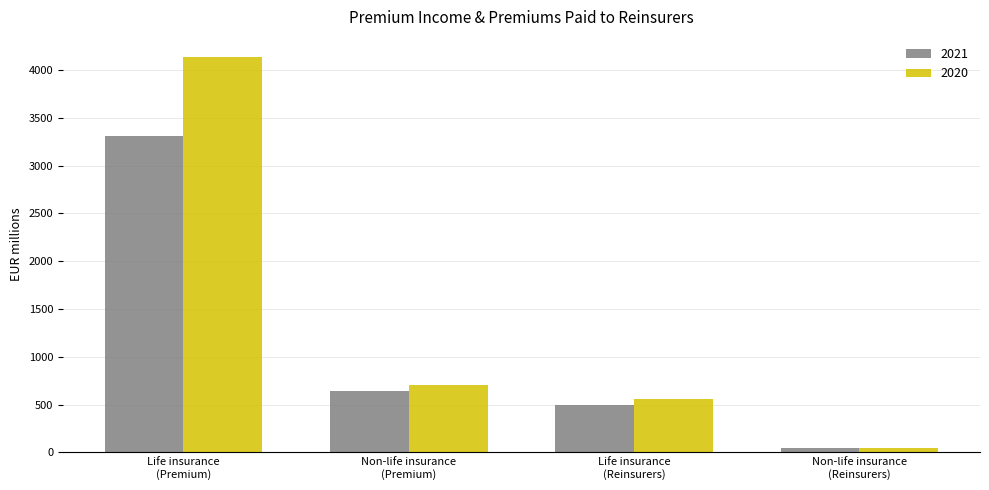

List the series in order of their overall mean, highest first.

2020, 2021